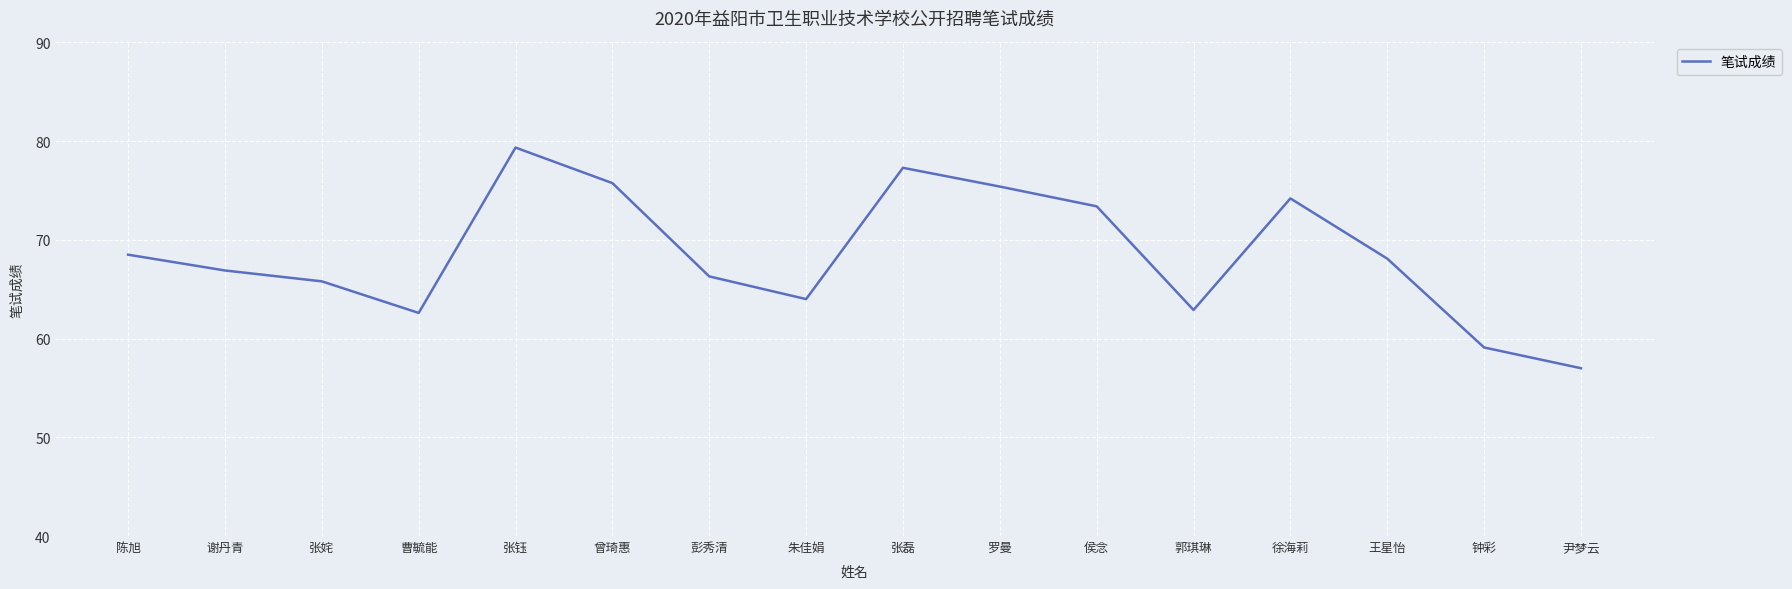

The value at 张姹 is 65.8. True or false?

True